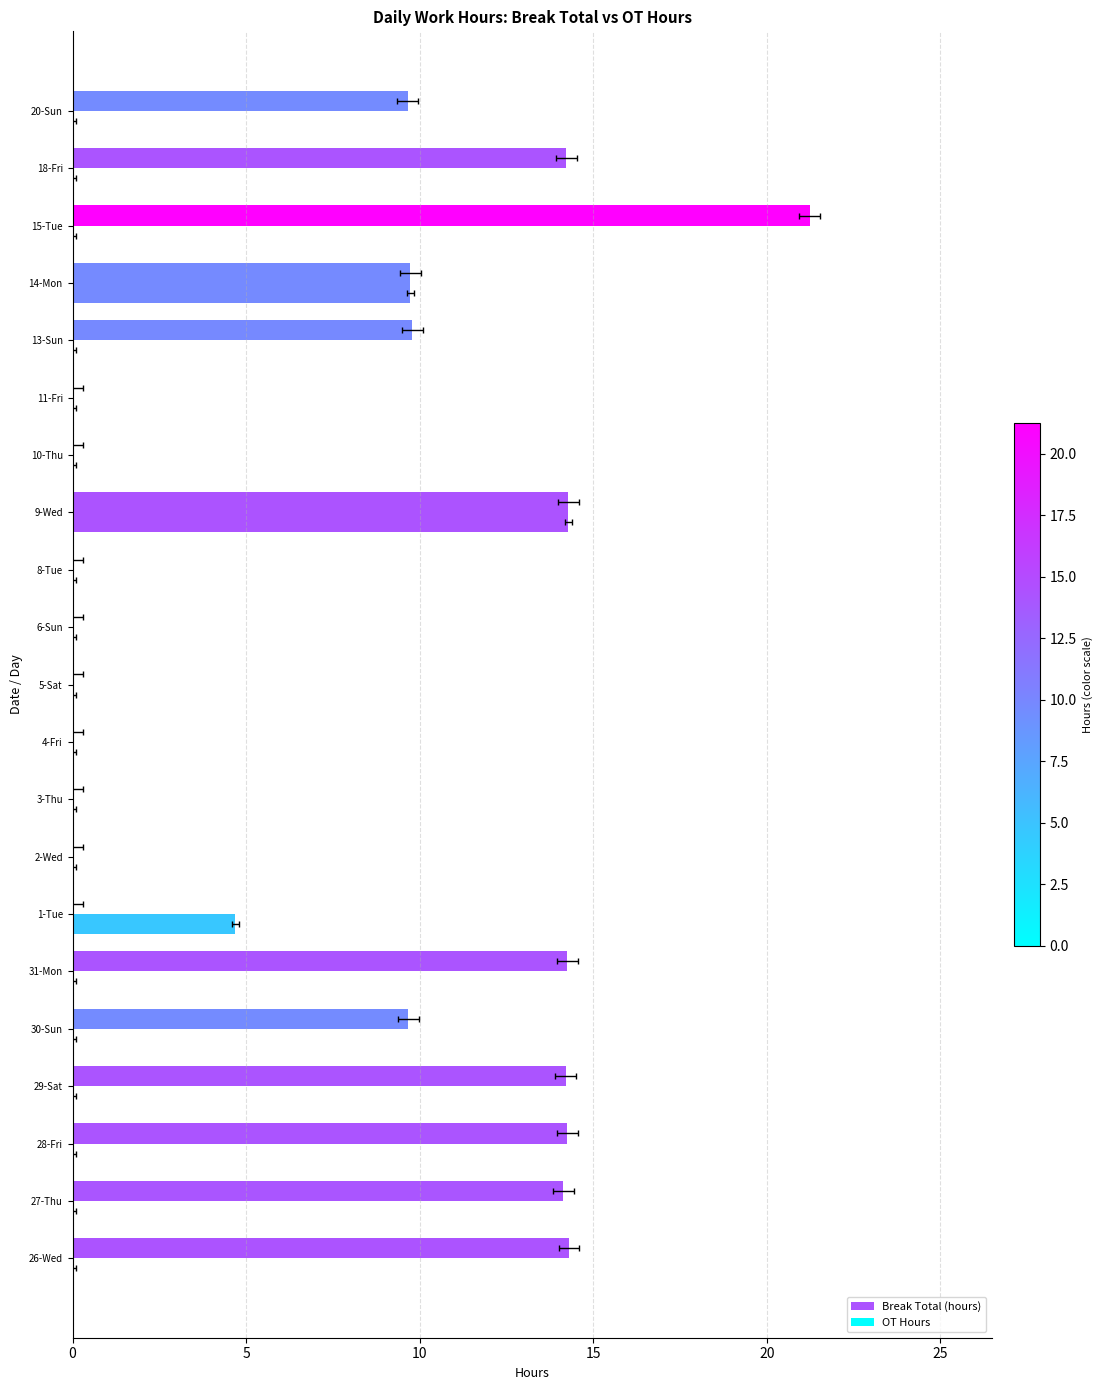

What is the sum of all OT Hours values?

28.7